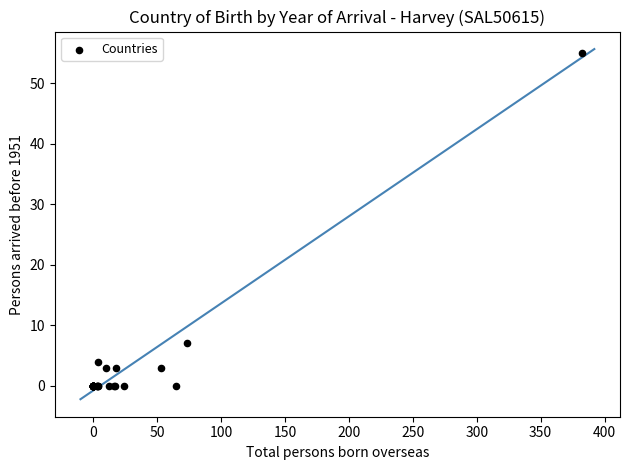

What Y value in the scatter plot is closest to 27?

7